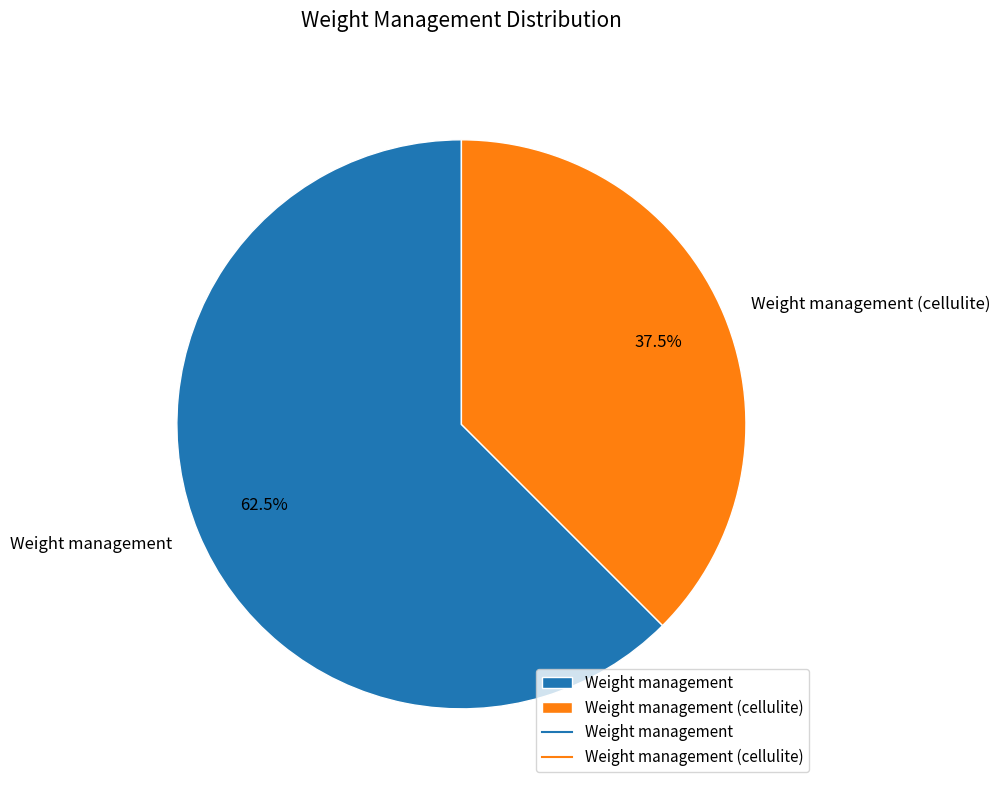

Which slice is the largest?

Weight management